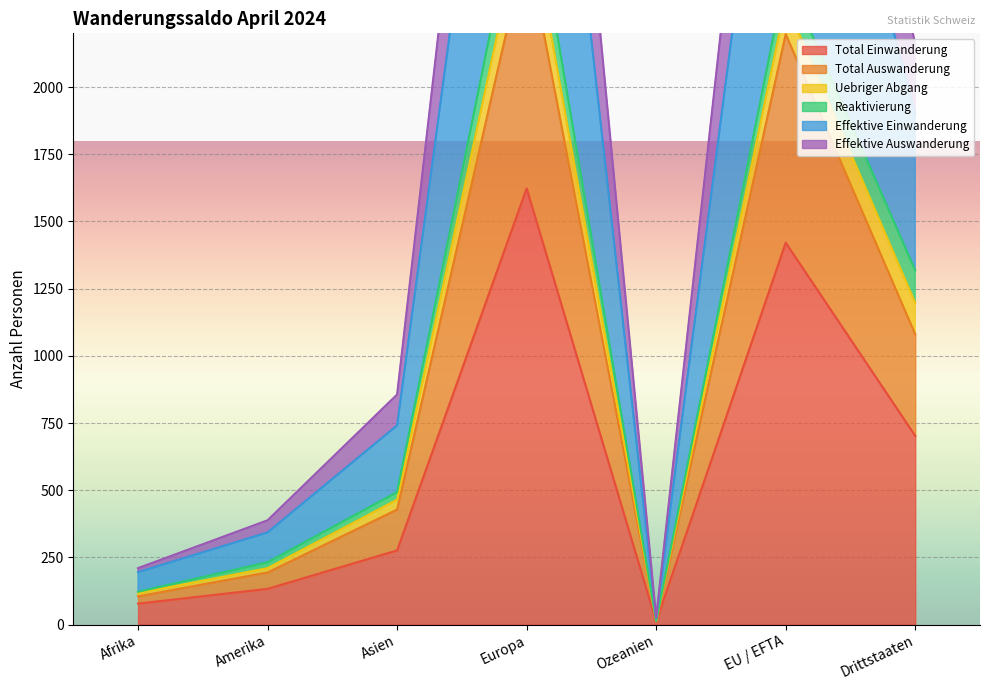

What is the maximum value for Total Einwanderung?

1623